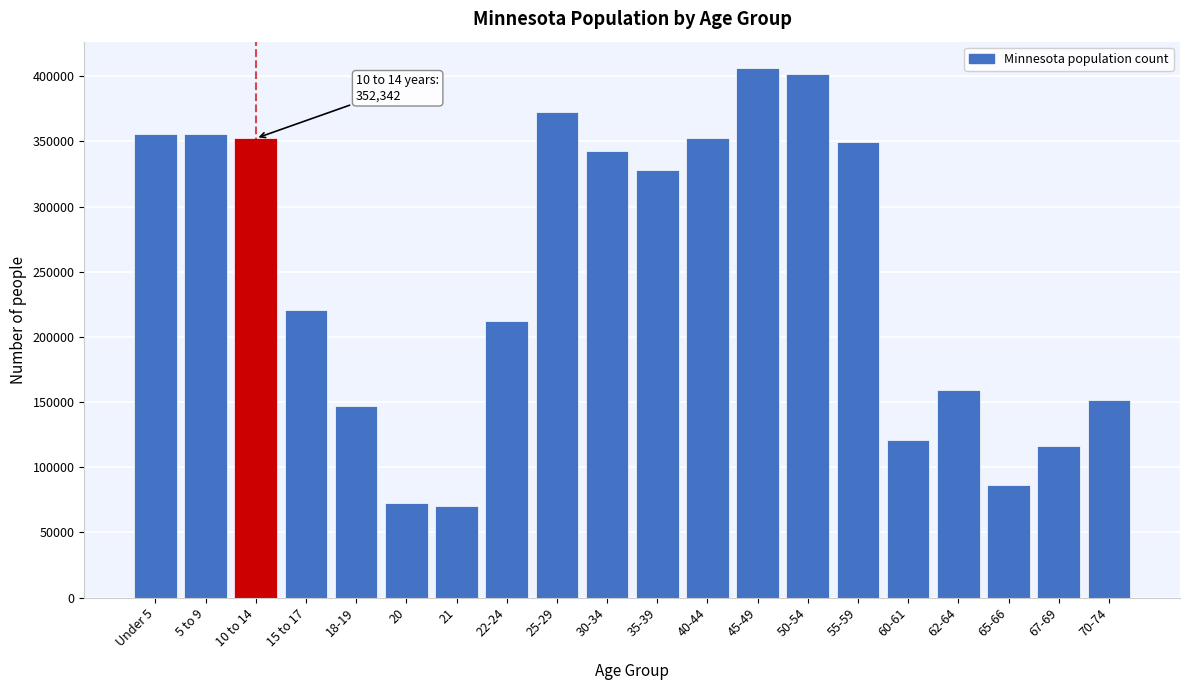

What is the smallest value displayed?

70594